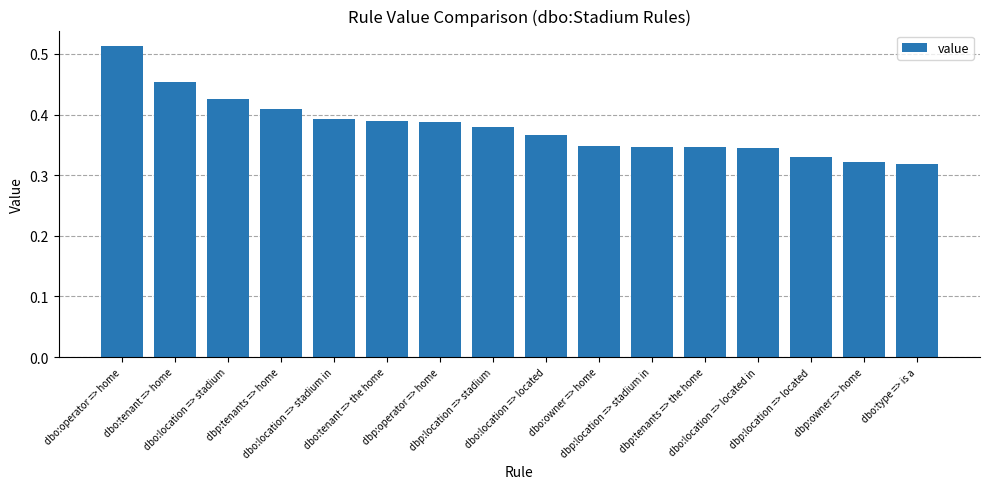

How many values are between 0 and 1?

16